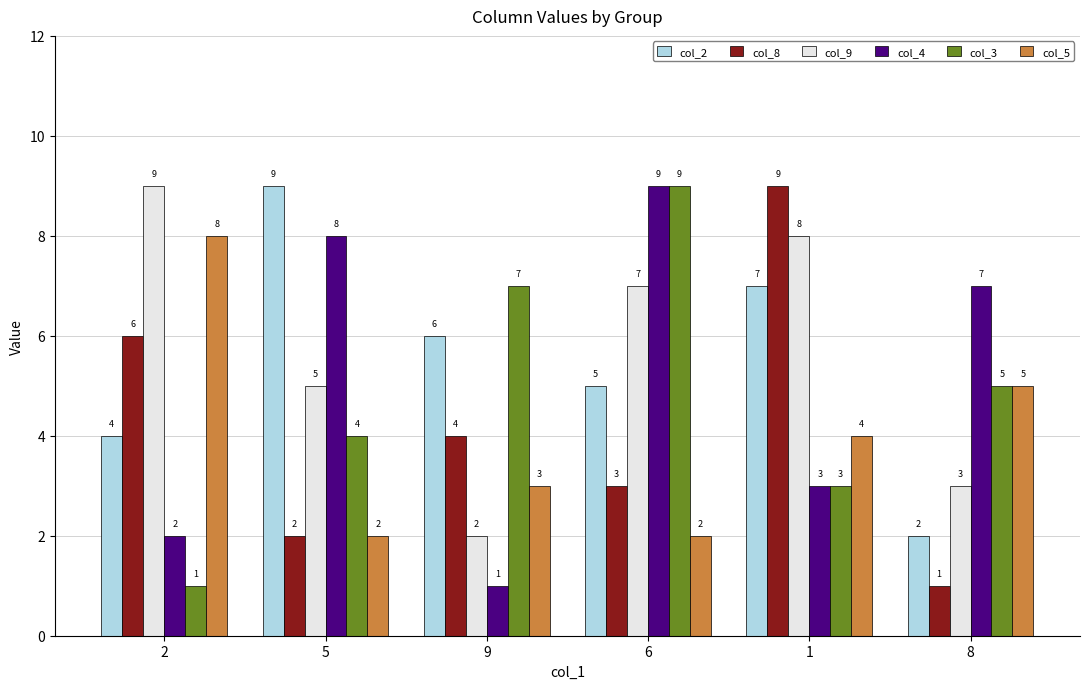

What is the greatest value displayed?

9